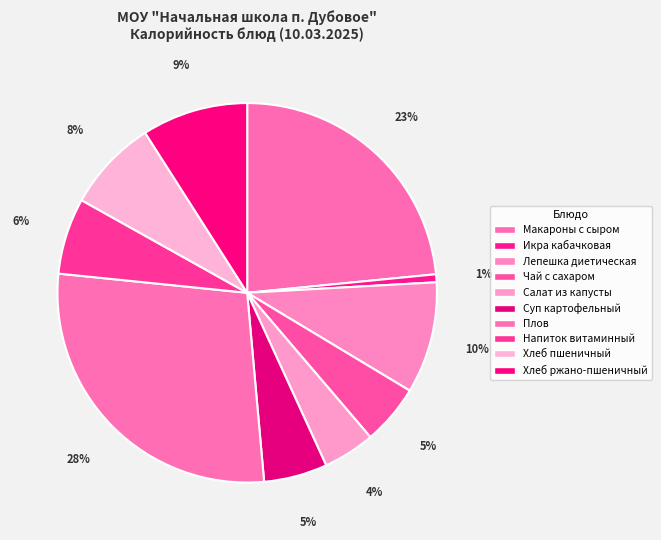

What is the change in value from Макароны с сыром to Лепешка диетическая?

-166.4